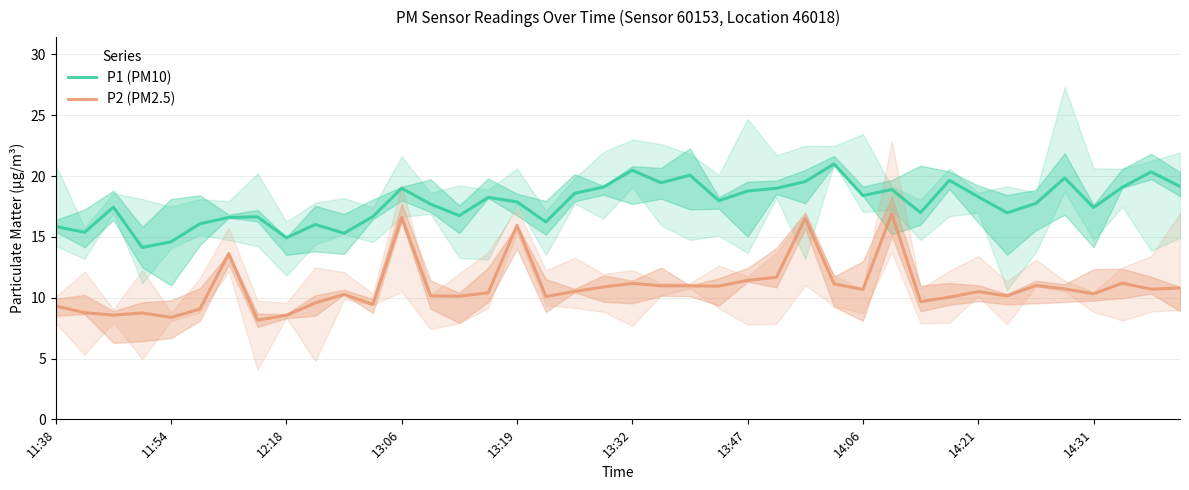

True or false: P2 (PM2.5) and P1 (PM10) cross at least once.

False